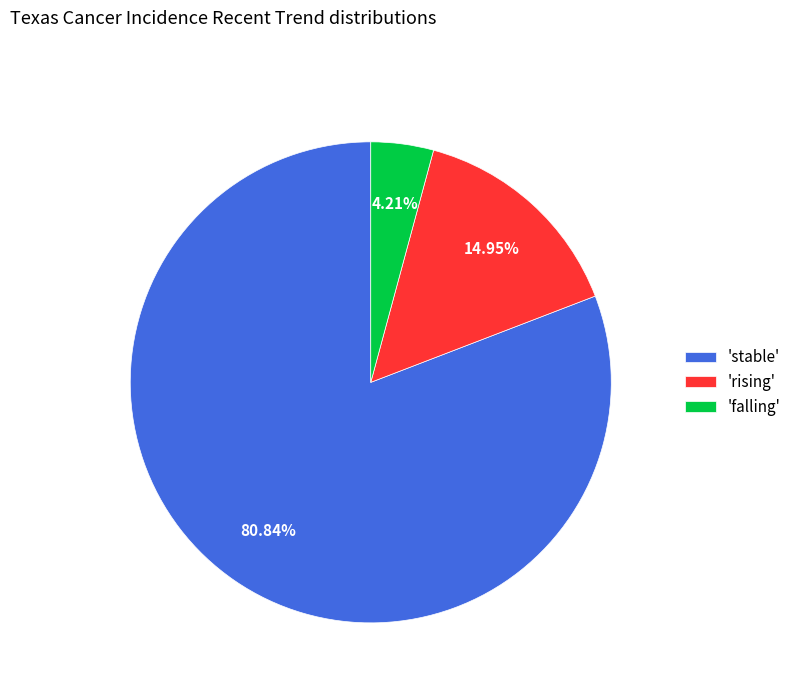

Do 'falling' and 'rising' together represent more than half of the pie?

No